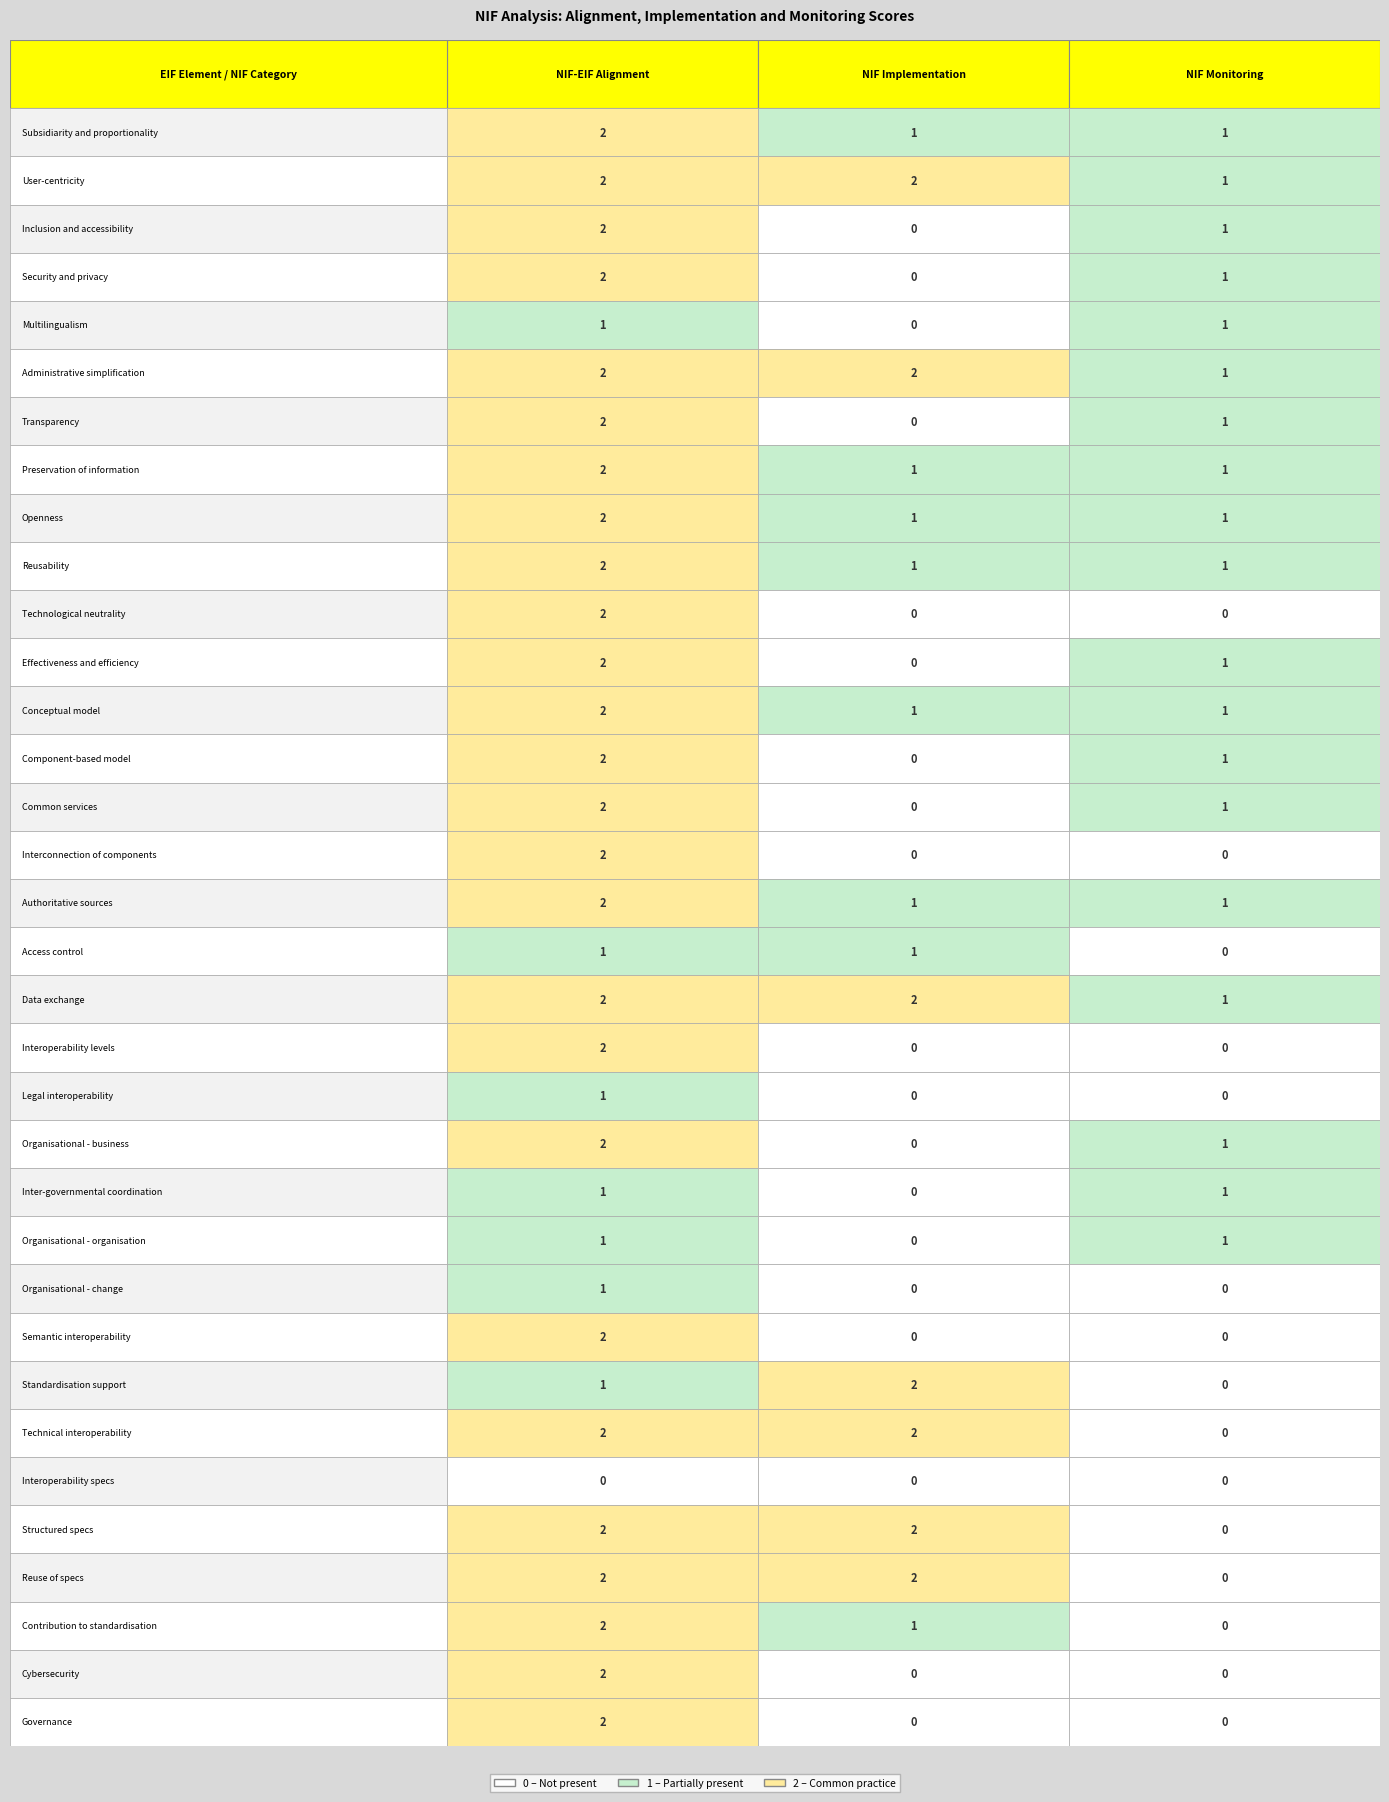

Which series changed the most between 5 and 12?

NIF Implementation